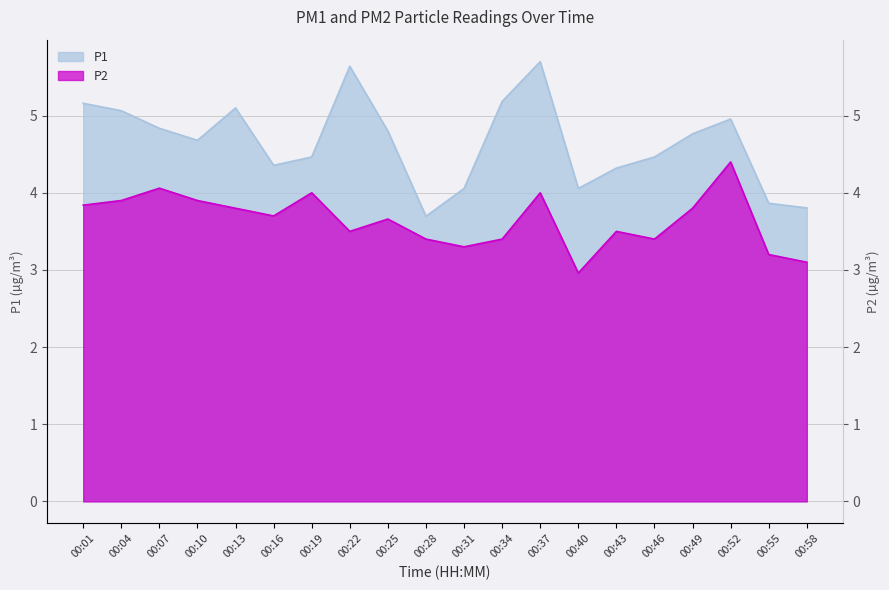

At 00:07, list the series in order from smallest to largest.

P2, P1